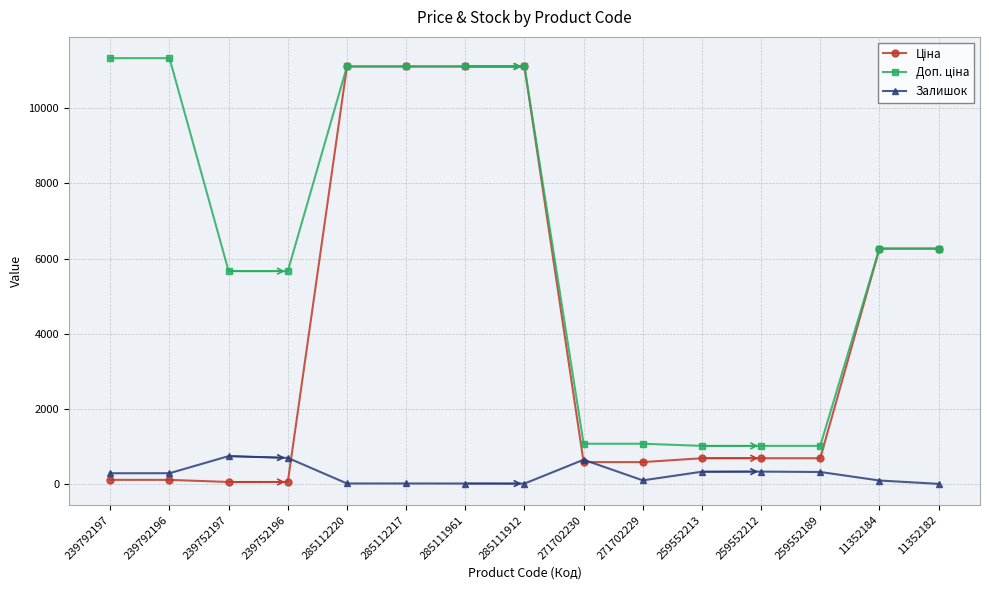

What is the greatest value displayed?

11334.0